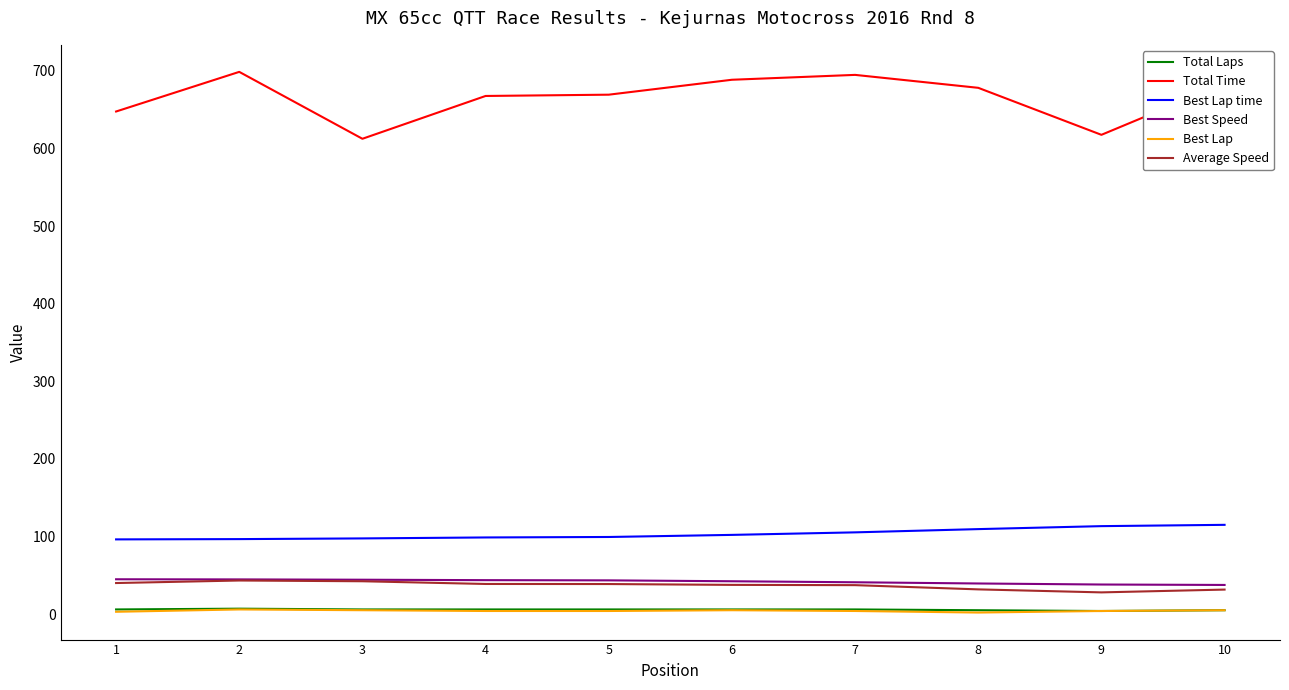

The Best Speed series shows 11.6 at 1. True or false?

False